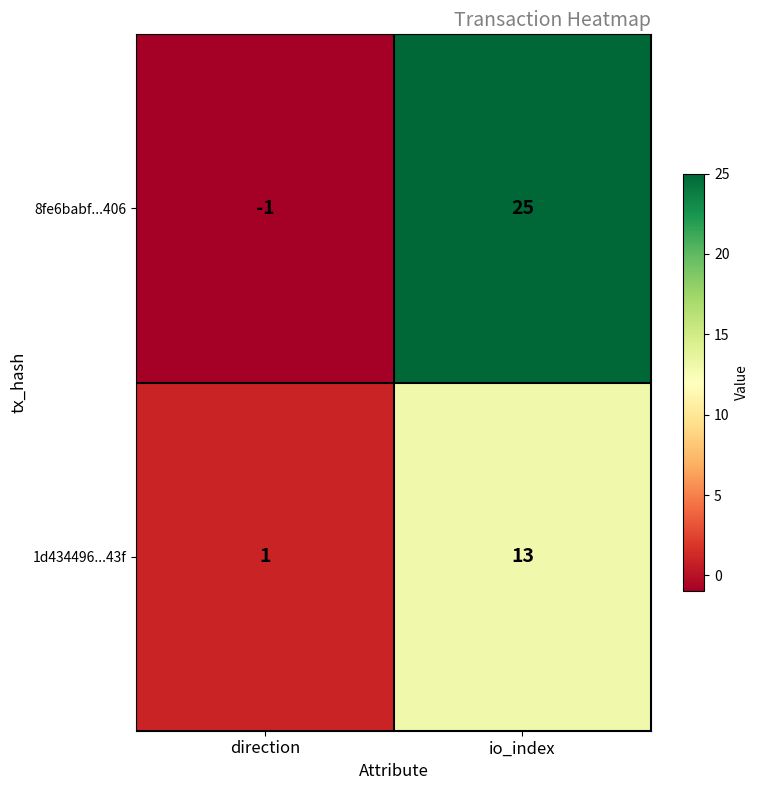

Is the value of 1d434496...43f at io_index greater than the value of 8fe6babf...406 at direction?

Yes